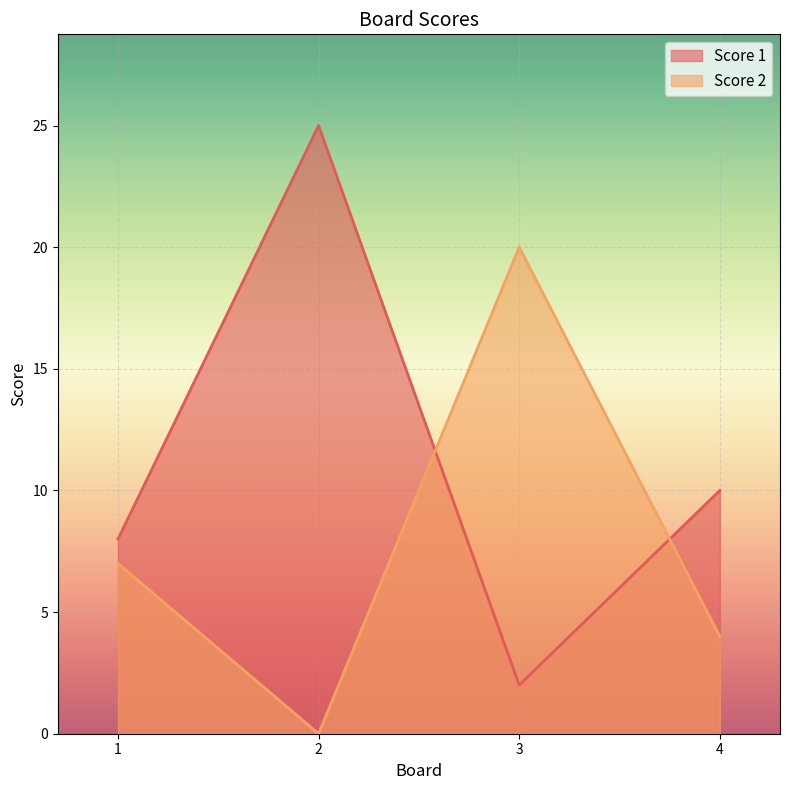

Count the Score 2 values in the range 4 to 20.

3